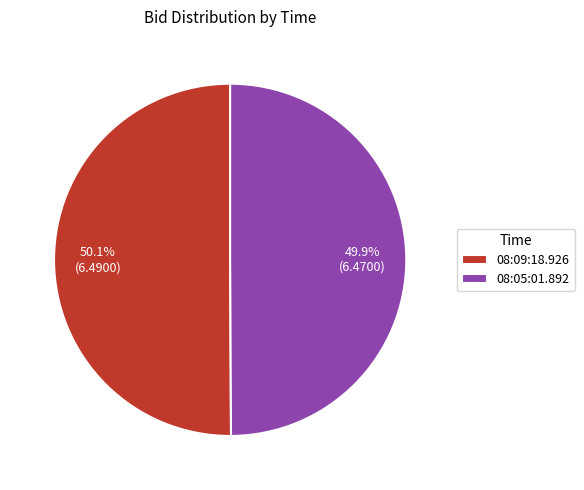

Is the sum of 08:09:18.926 and 08:05:01.892 greater than half?

Yes